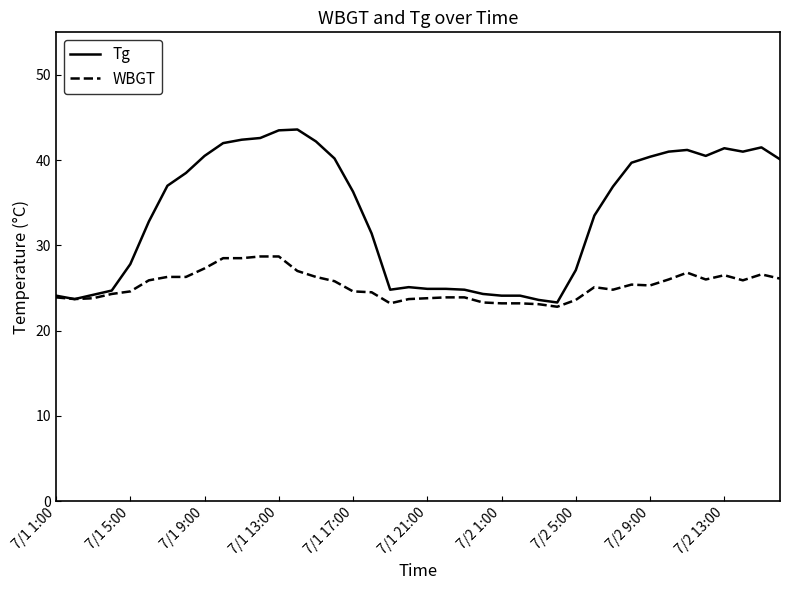

True or false: Tg has more than 2 interior local peaks.

True